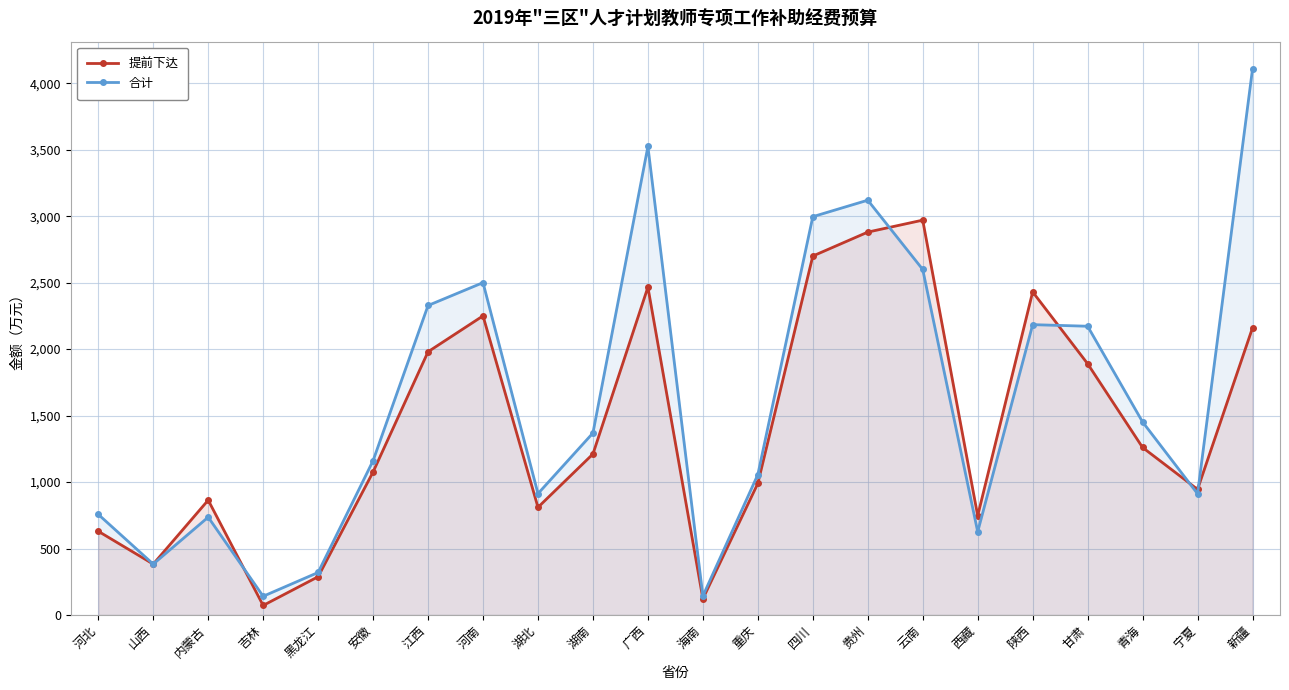

How many values in the 提前下达 series exceed 1211?

10